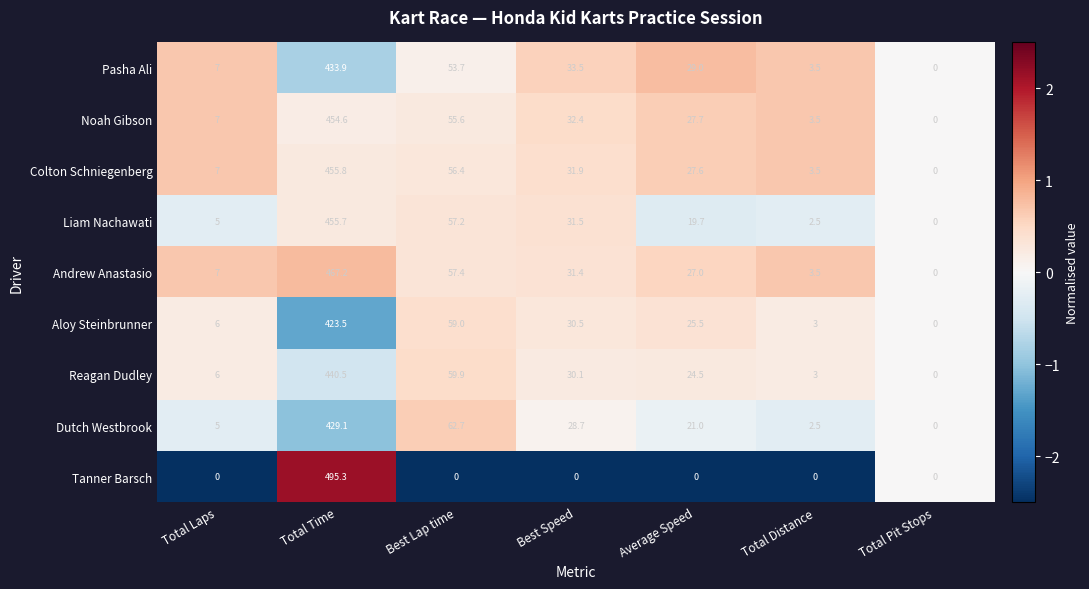

What is the spread (max minus min) of values at Total Laps?

7.0